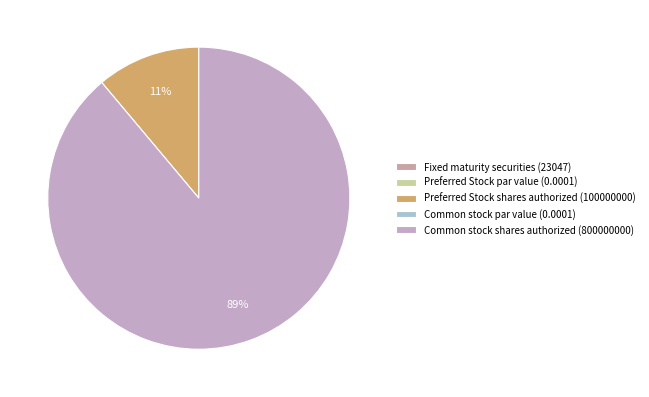

What portion of the pie excludes Common stock shares authorized (800000000)?

11.1%